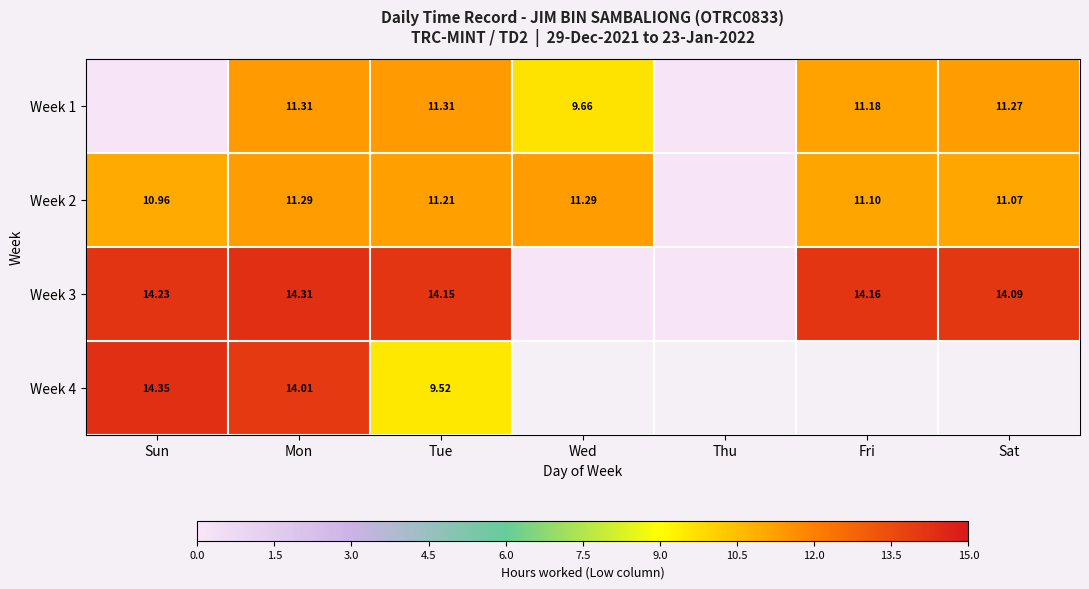

Is the value of Week 1 at Fri greater than the value of Week 2 at Fri?

Yes